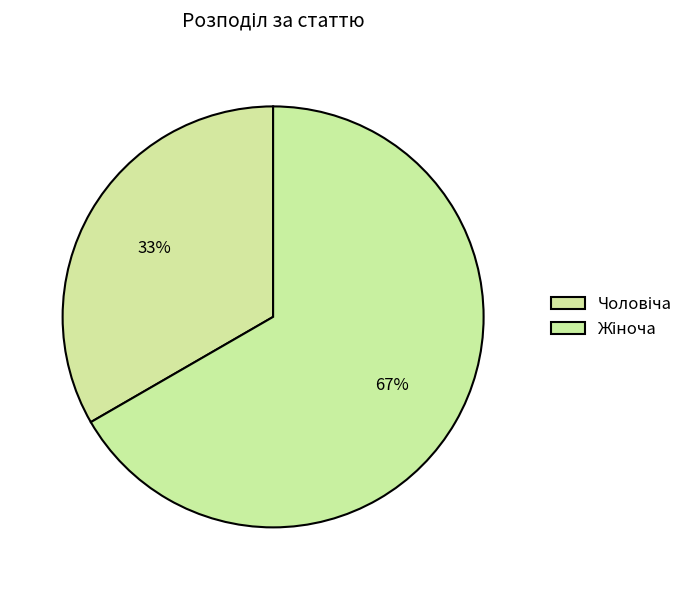

How many segments does this pie chart have?

2